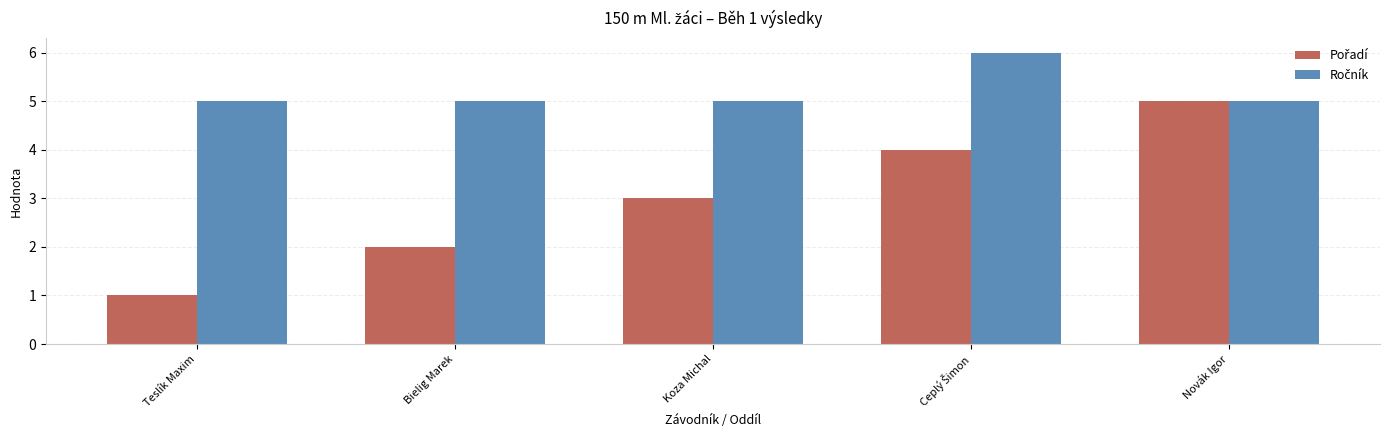

What is the label of the 2nd bar from the left?

Bielig Marek